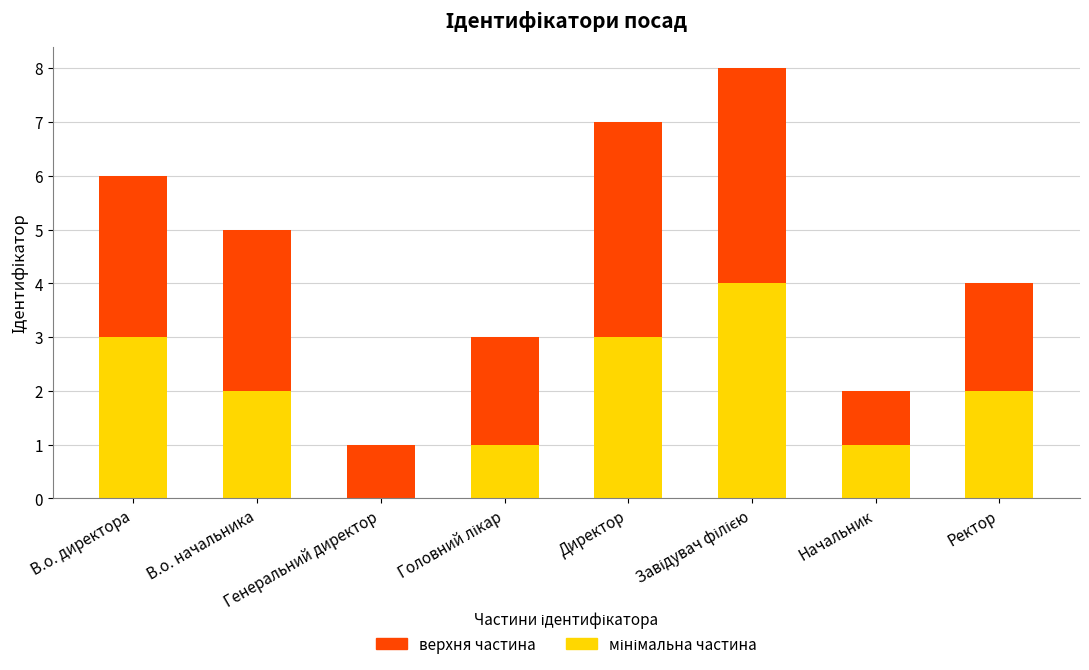

What is the maximum value for мінімальна частина?

4